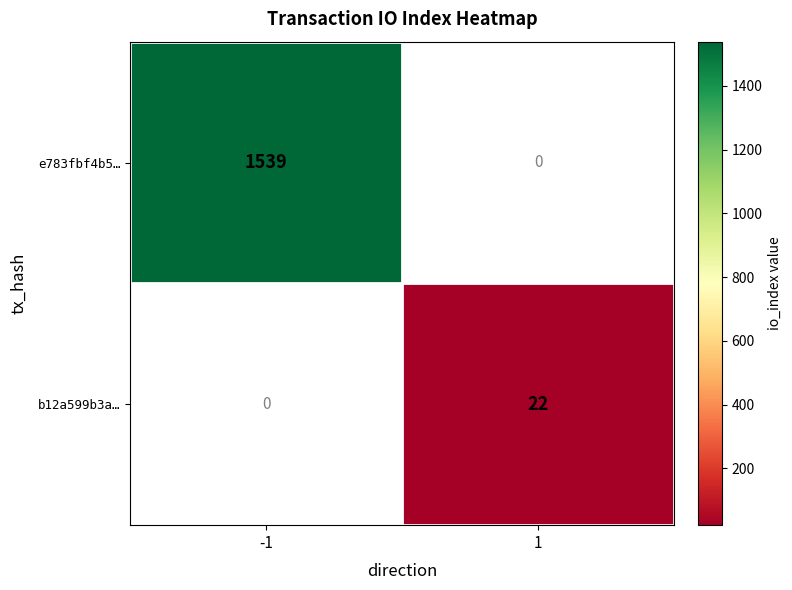

Is it true that e783fbf4b5… equals 2364 at -1?

False